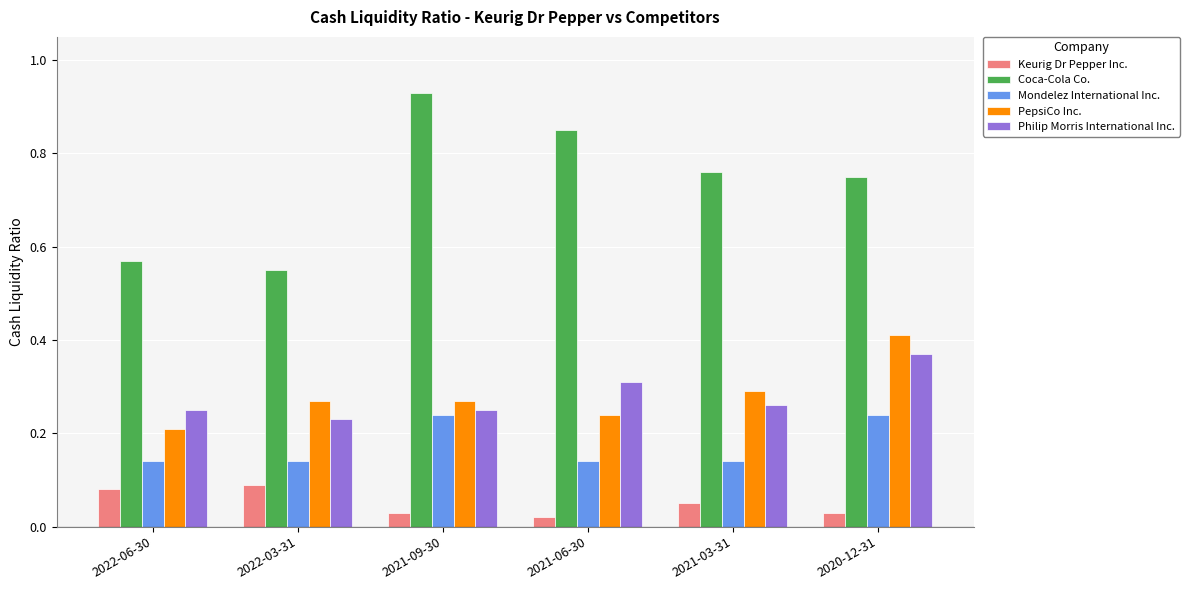

At 2021-03-31, list the series in order from largest to smallest.

Coca-Cola Co., PepsiCo Inc., Philip Morris International Inc., Mondelez International Inc., Keurig Dr Pepper Inc.